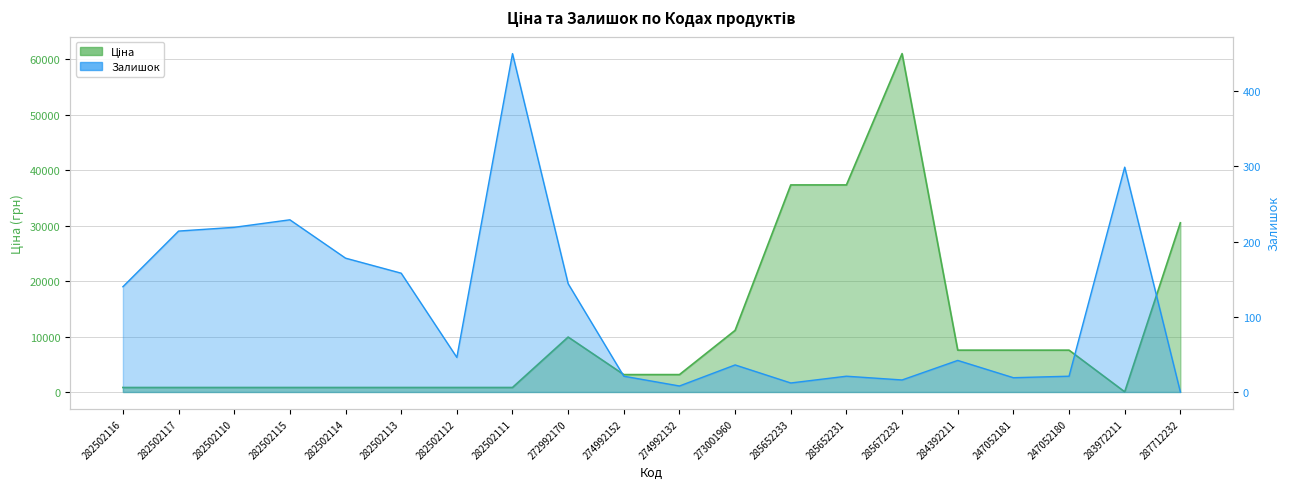

How many data points does each series have?

20